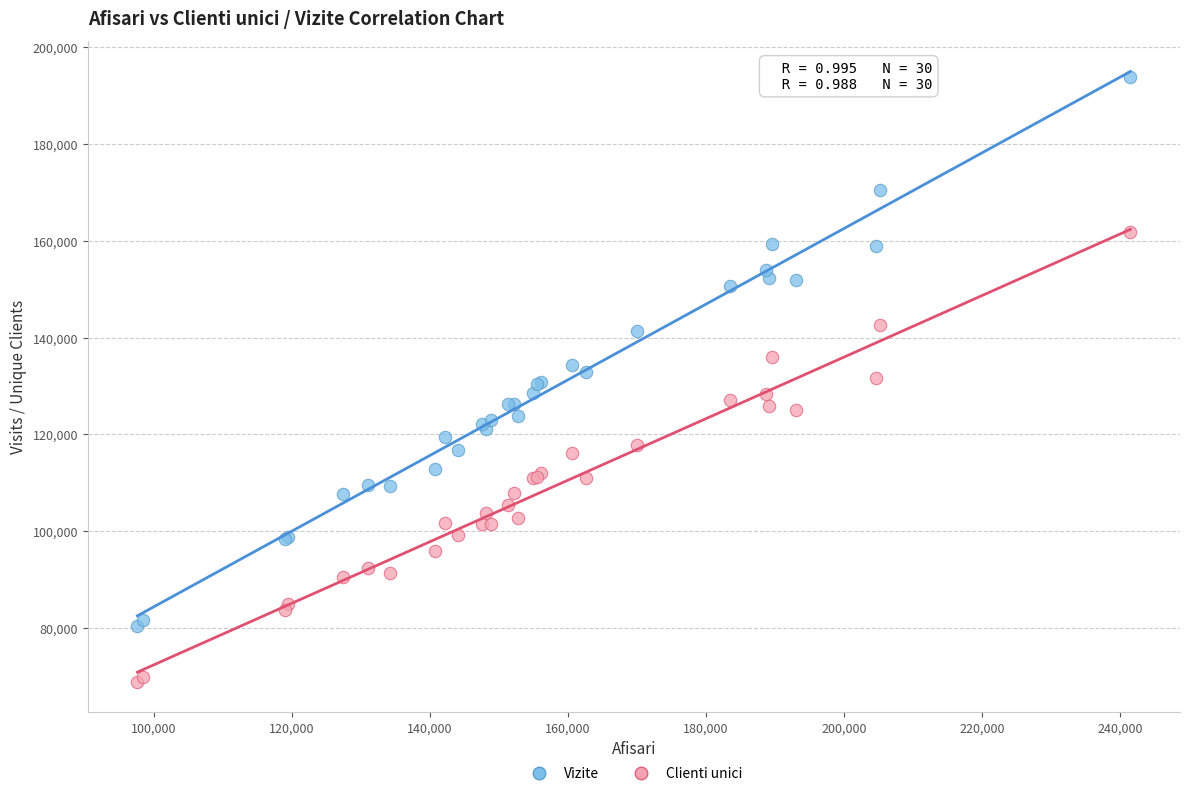

Which series reaches the maximum Y coordinate?

Vizite